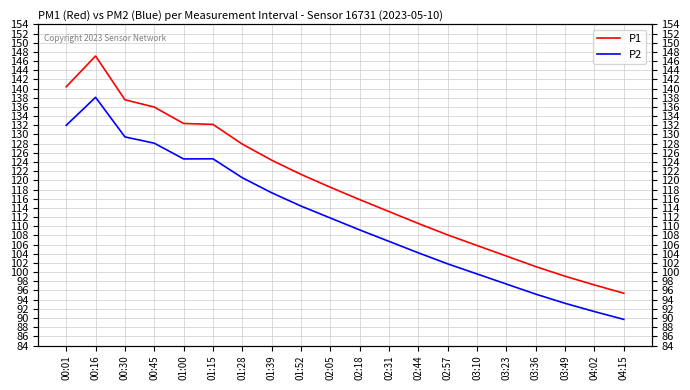

Is this an area chart (filled region under the line)?

No